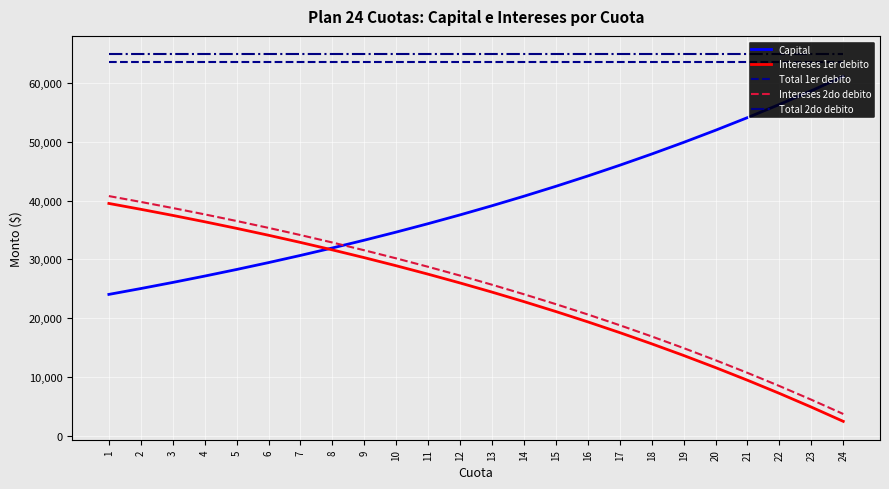

Rank the series by their maximum value, from lowest to highest.

Intereses 1er debito, Intereses 2do debito, Capital, Total 1er debito, Total 2do debito